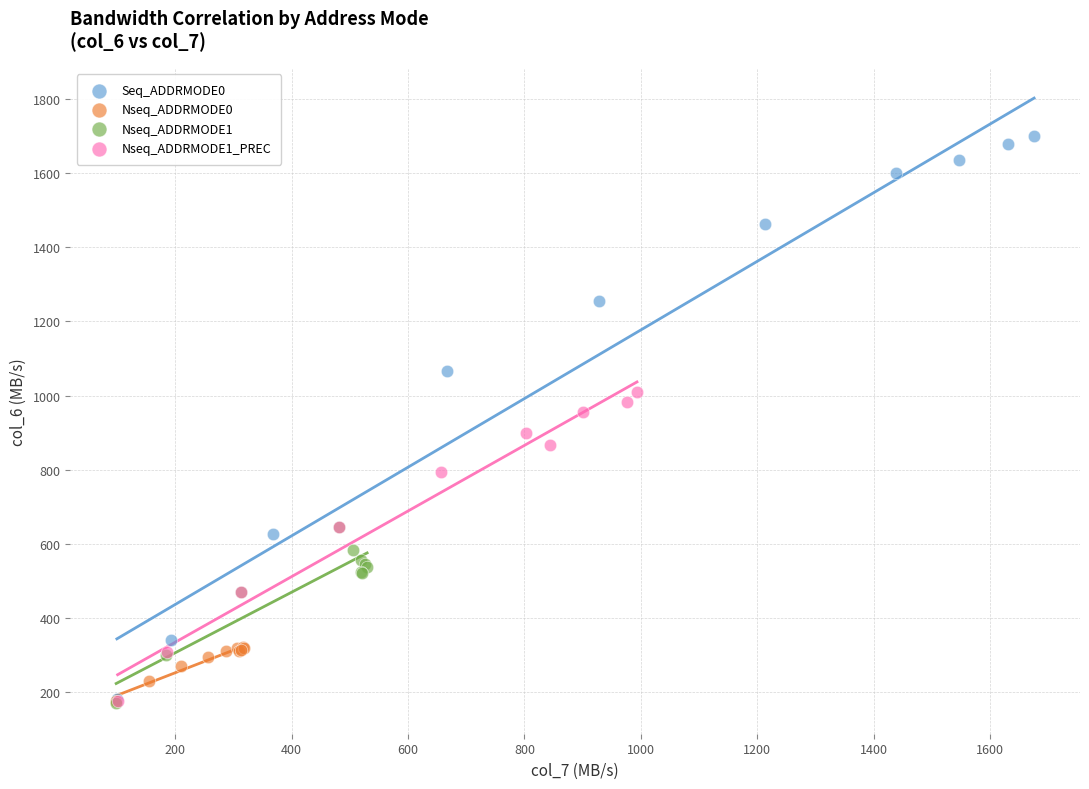

Which series has the largest Y range (max minus min)?

Seq_ADDRMODE0